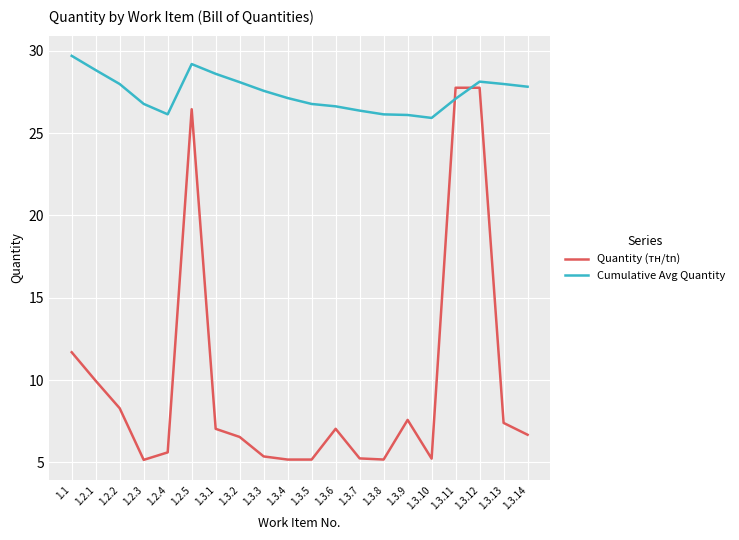

In Cumulative Avg Quantity, how many points are higher than both neighbors (excluding endpoints)?

2